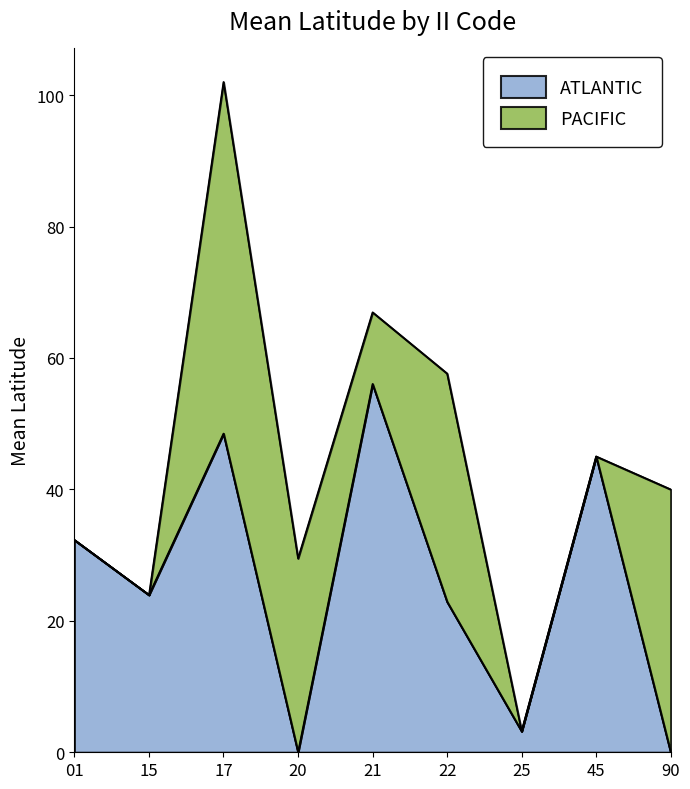

What is the highest value of the ATLANTIC series?

56.1